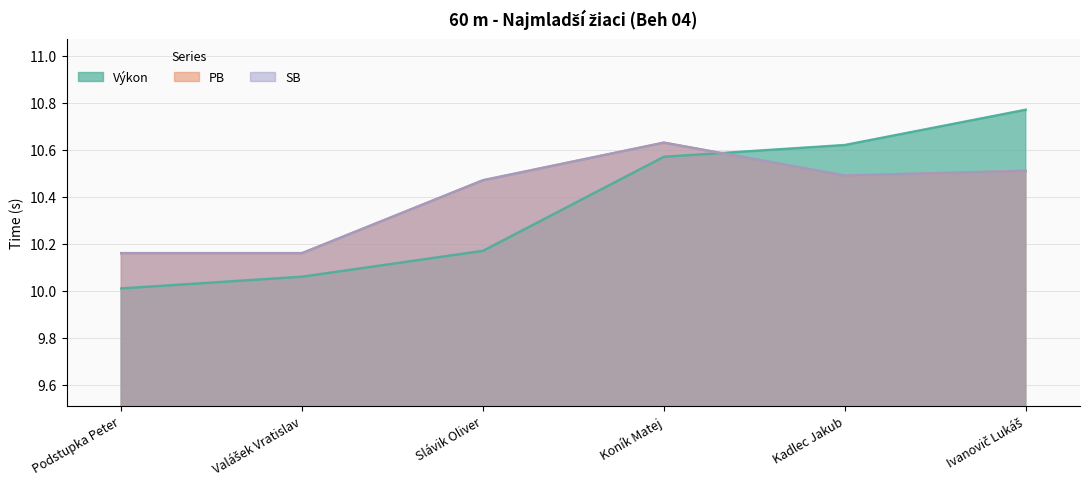

List the series in order of their peak value, highest first.

Výkon, PB, SB